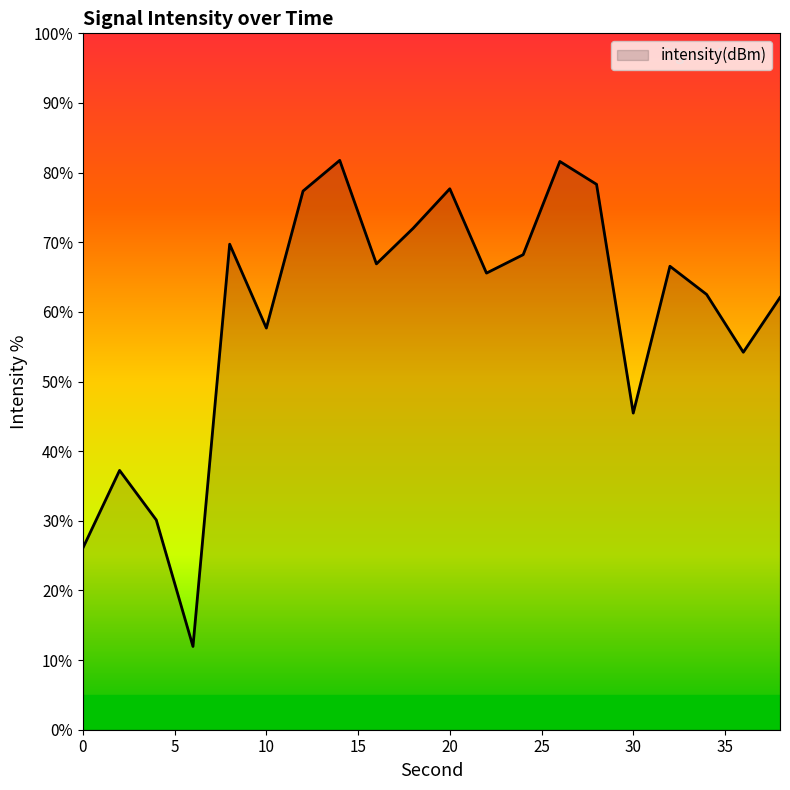

True or false: there are more than 0 points higher than both neighbors.

True